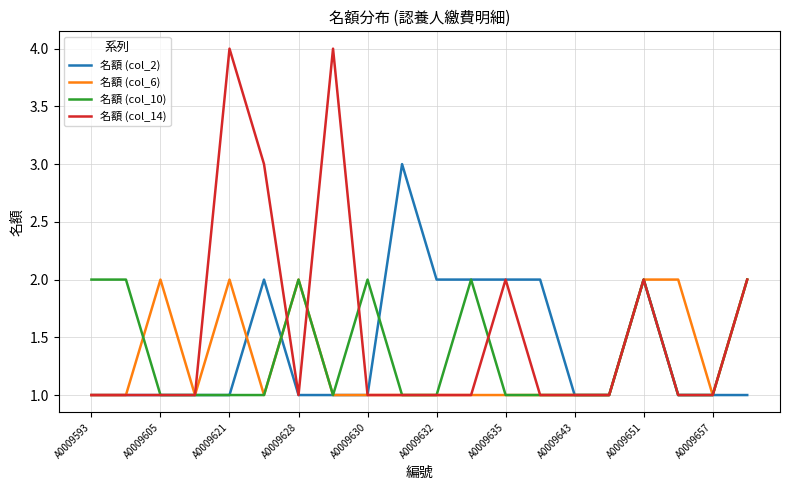

Count the number of data series in this chart.

4